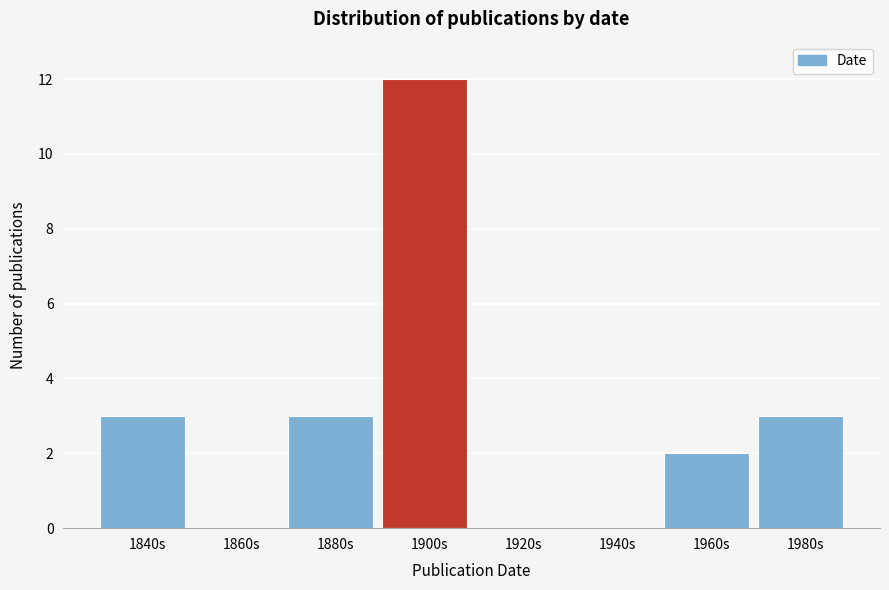

Reading left to right, extract all data points from this chart.

1840s=3	1860s=0	1880s=3	1900s=12	1920s=0	1940s=0	1960s=2	1980s=3